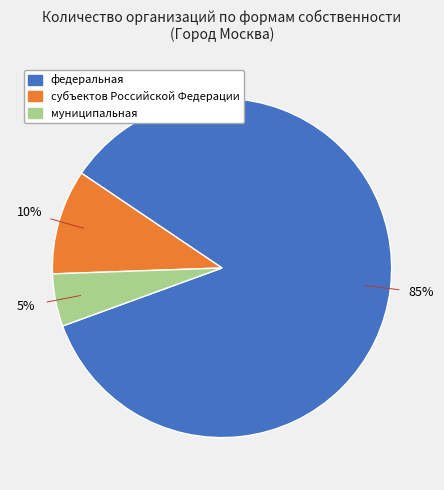

To the nearest percent, what is the combined percentage of субъектов Российской Федерации and федеральная?

95%